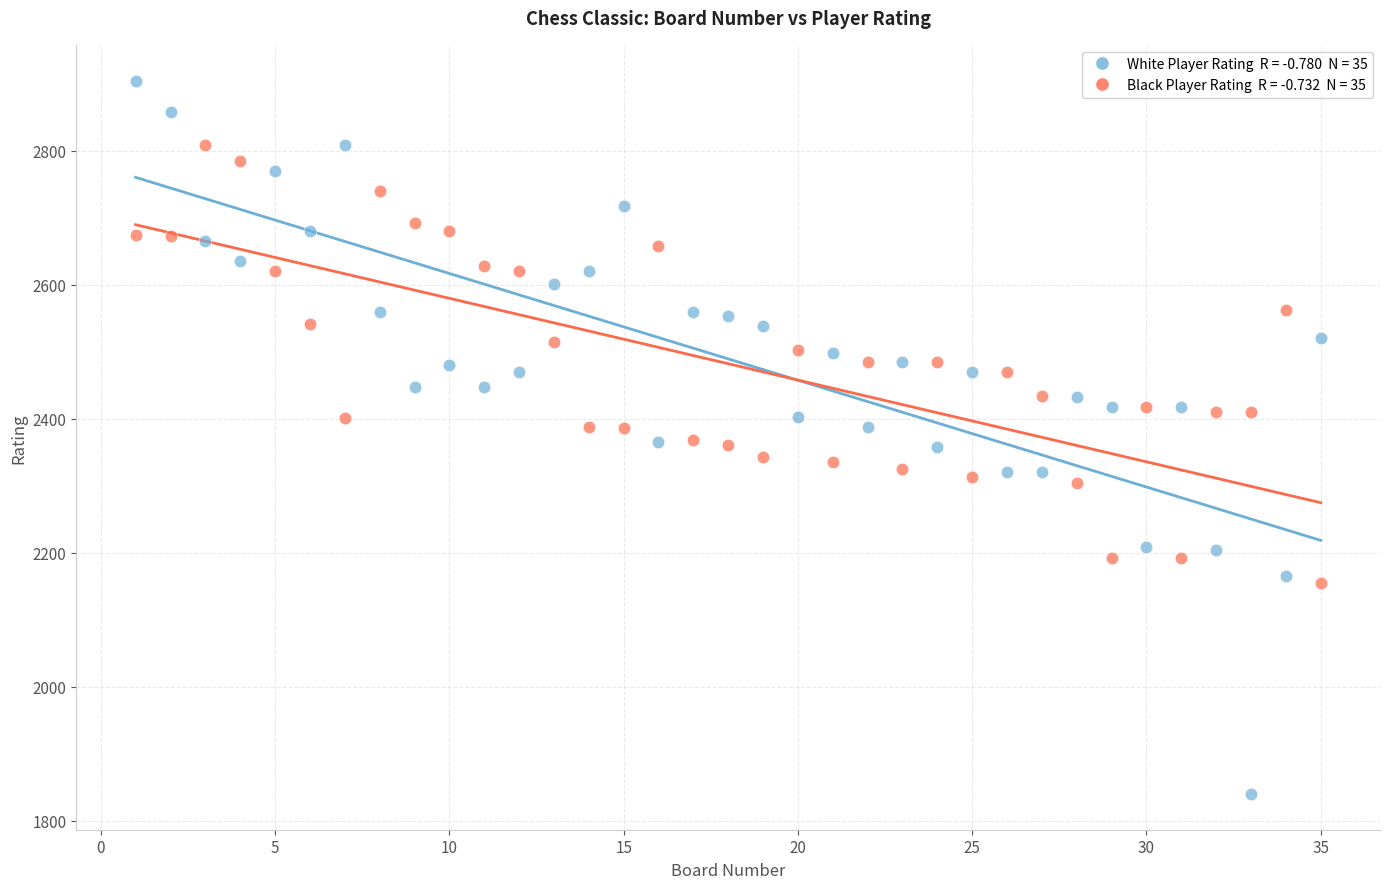

Across all data points, what is the range of X values (max minus min)?

34